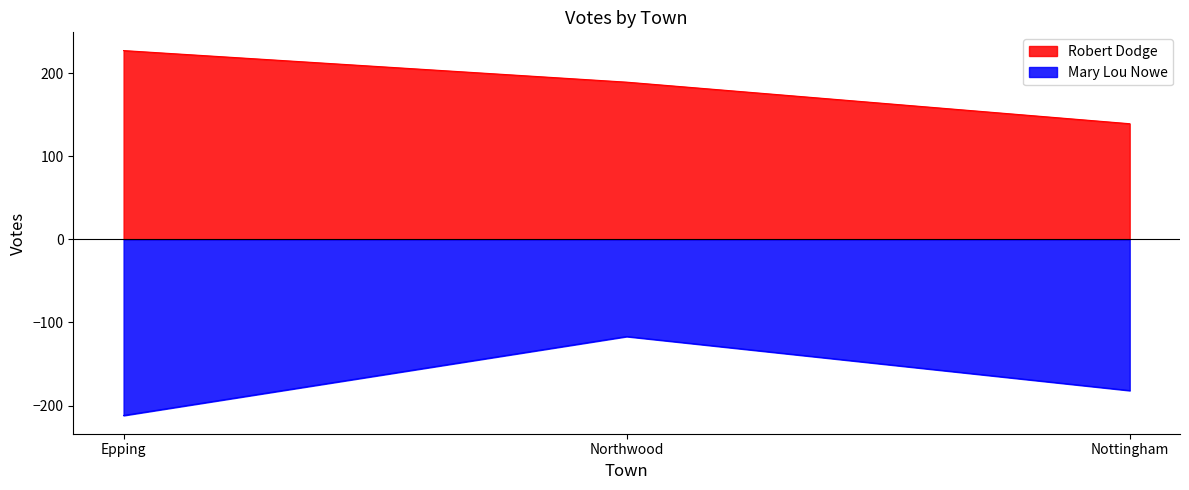

List the series in order of their peak value, lowest first.

Mary Lou Nowe, Robert Dodge